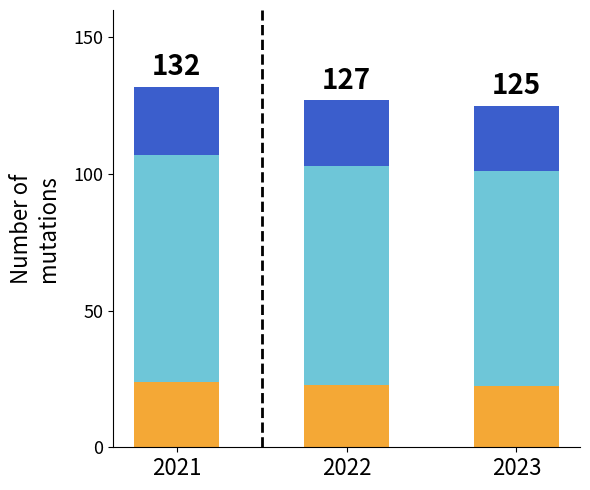

What is the total value across all series at 2021?

132.0